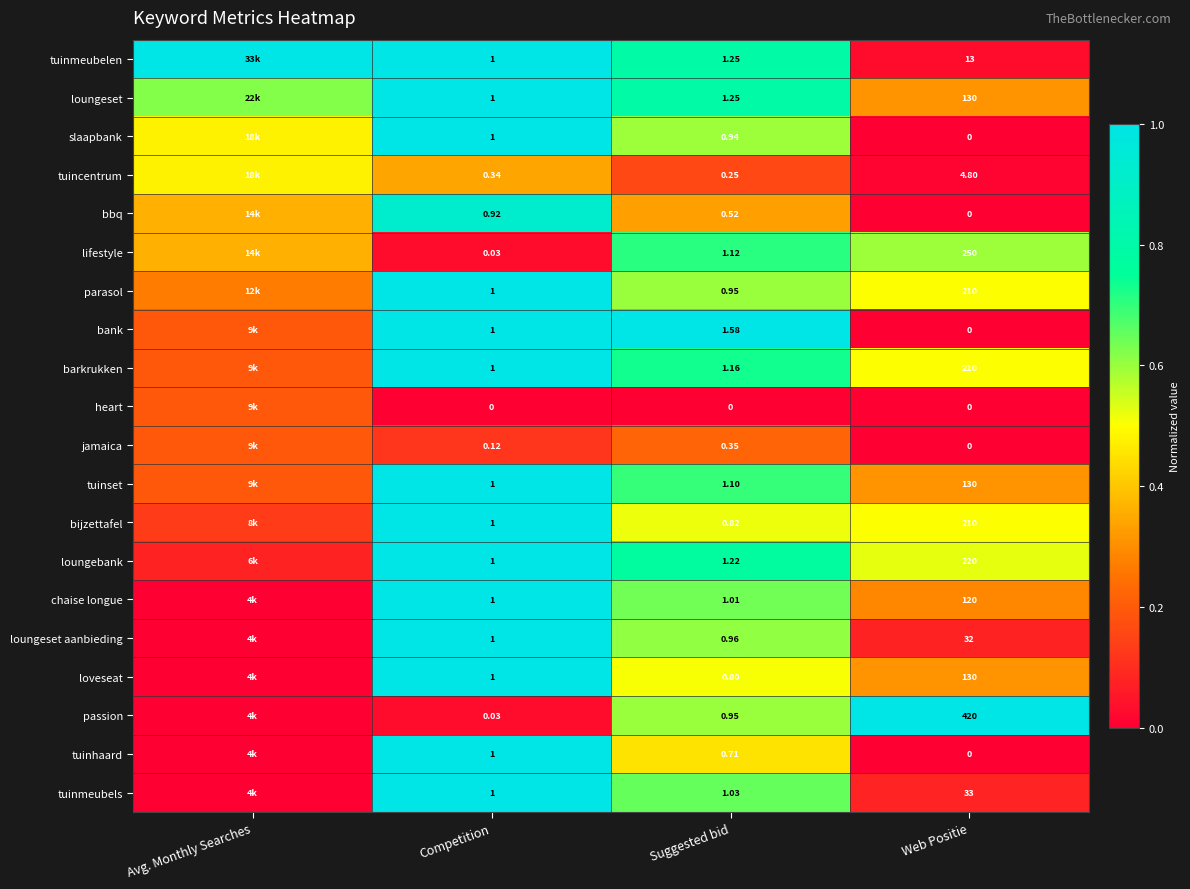

Which series changed the most between Competition and Web Positie?

passion